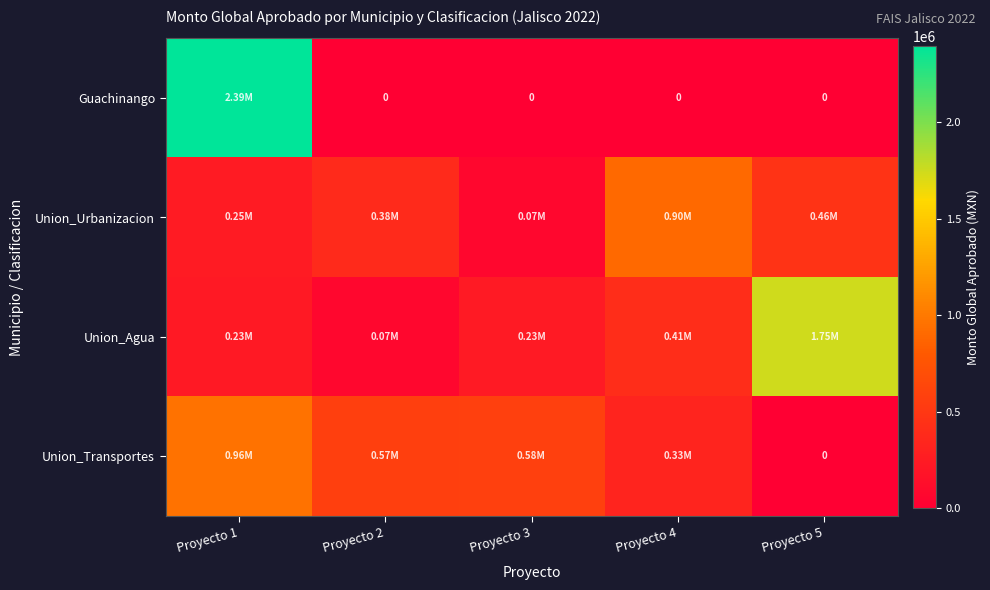

The value of Guachinango at Proyecto 2 is 0.0. True or false?

True